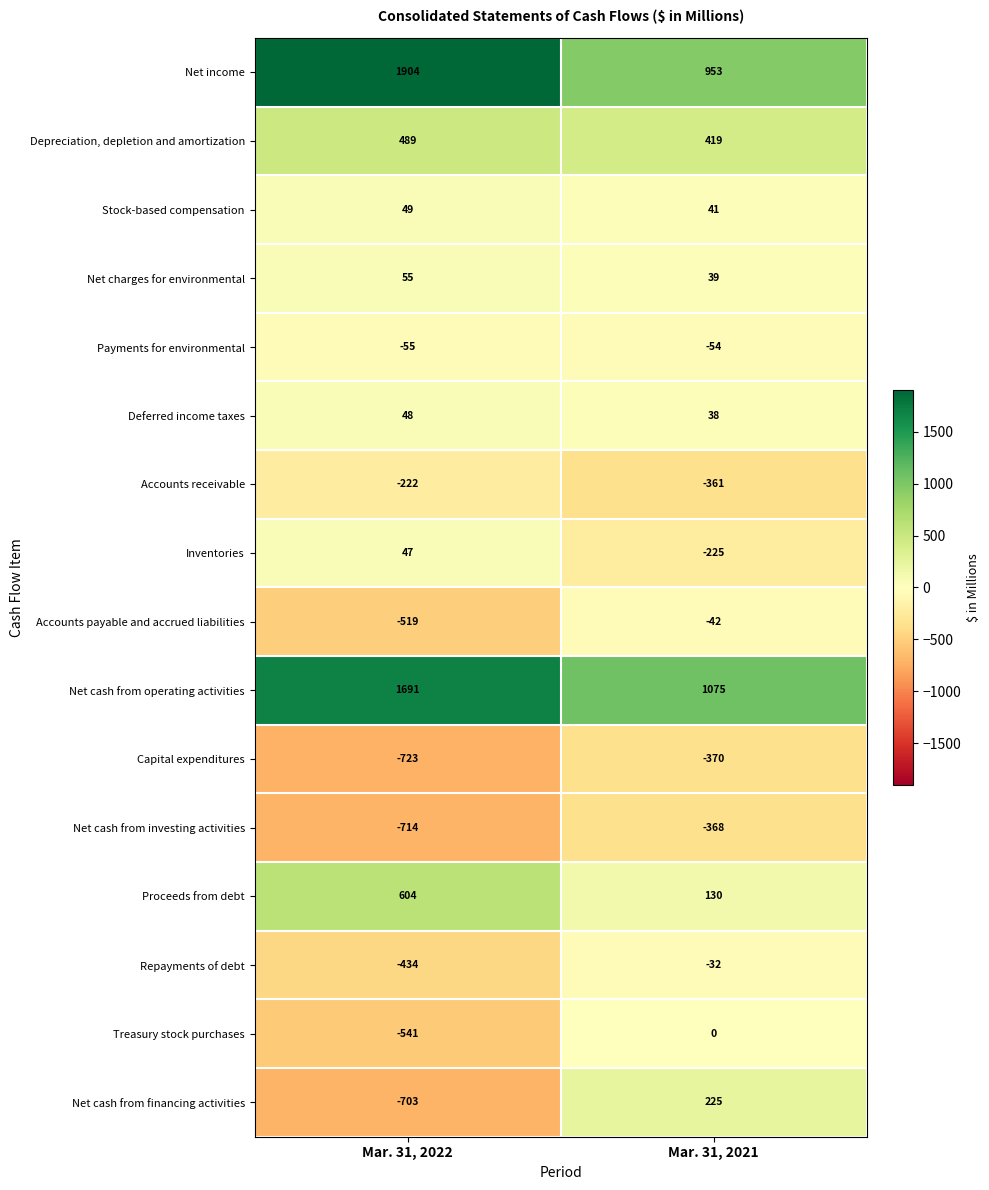

What is the average value of the Net cash from financing activities series?

-239